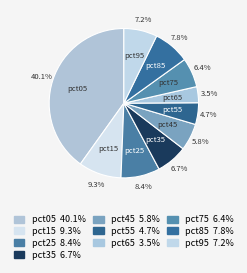

Count the number of slices in the pie.

10